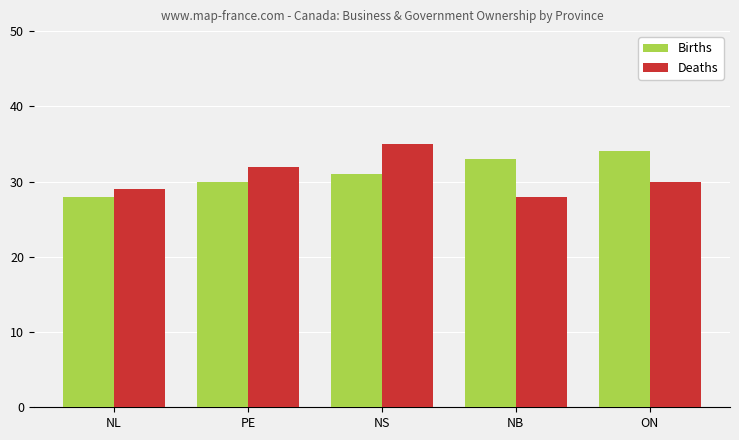

What is the label of the 2nd bar from the right?

NB